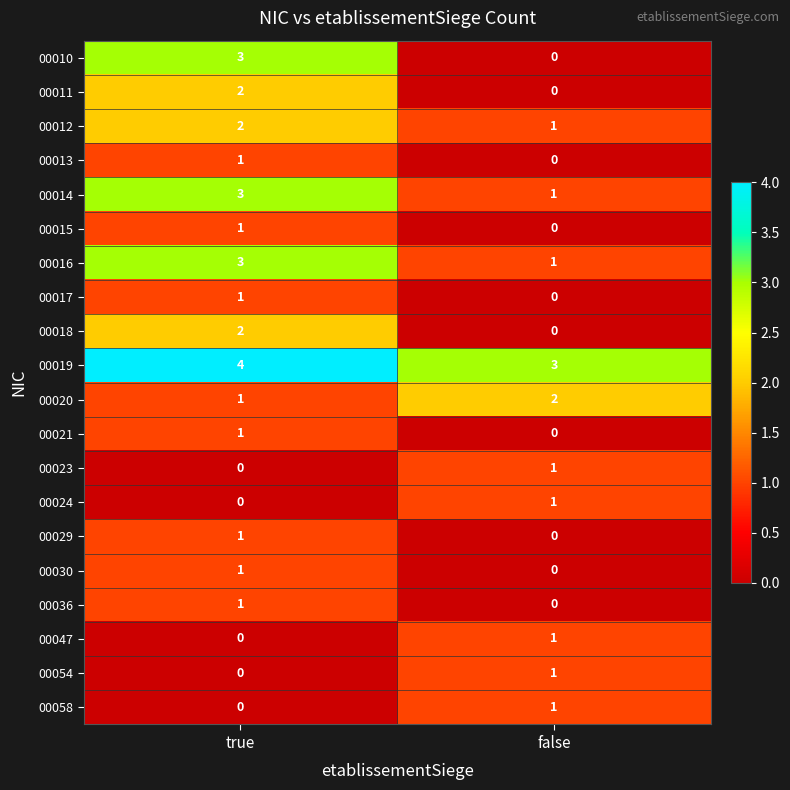

What is the spread (max minus min) of values at true?

4